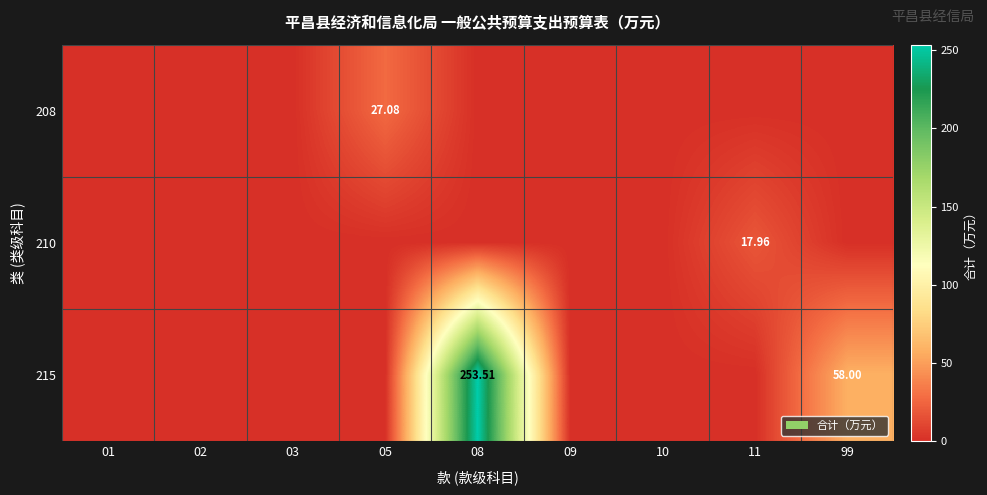

Is it true that 210 equals -10.6 at 09?

False